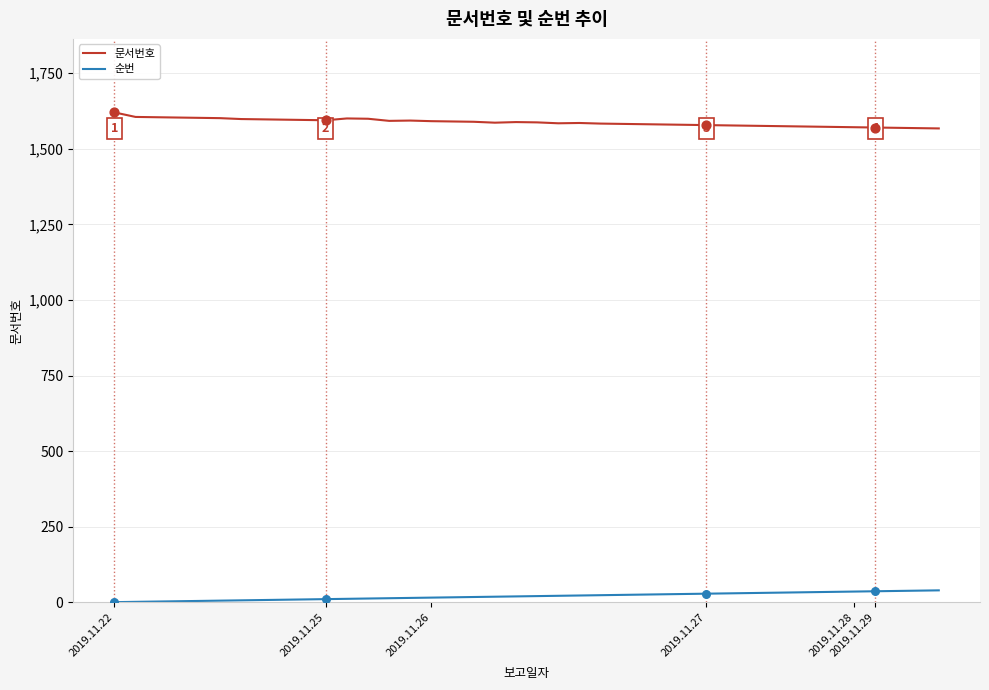

At how many categories does at least one series exceed 572?

40